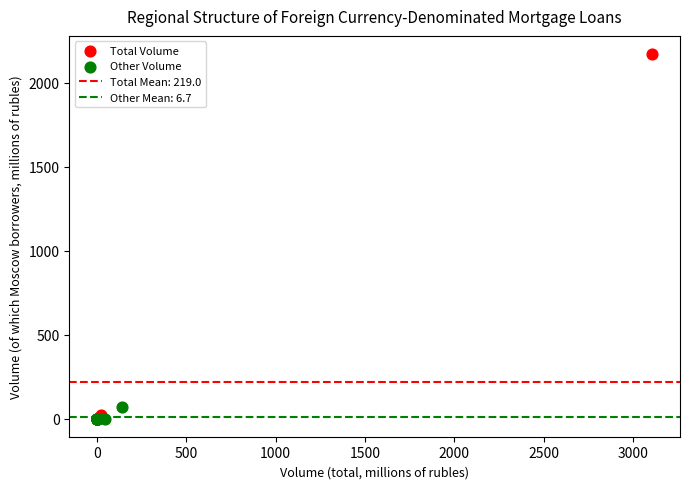

Which series has the widest spread of Y values?

Total Volume